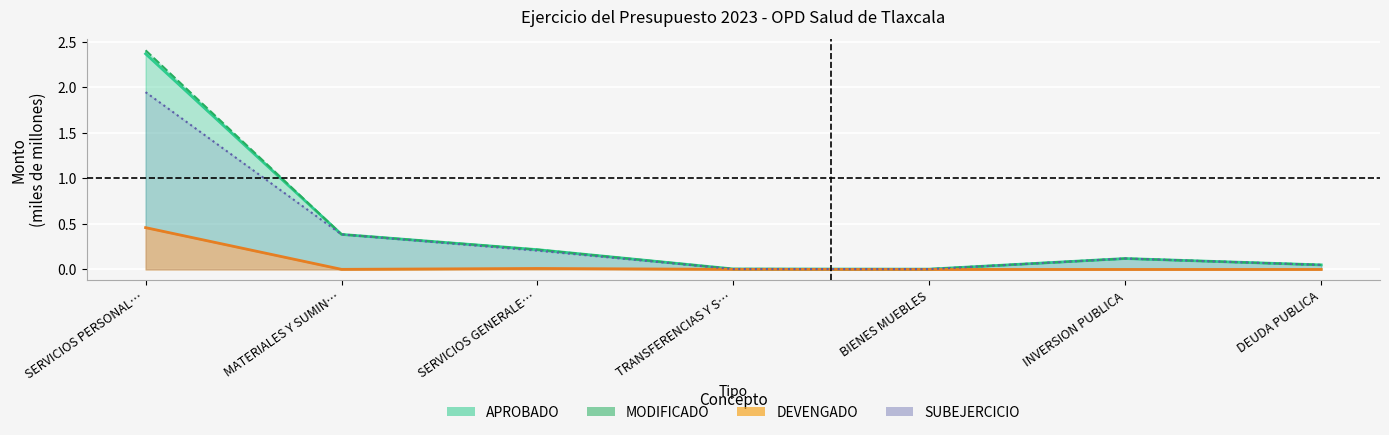

List the labels in order of MODIFICADO value, smallest first.

BIENES MUEBLES, TRANSFERENCIAS Y S…, DEUDA PUBLICA, INVERSION PUBLICA, SERVICIOS GENERALE…, MATERIALES Y SUMIN…, SERVICIOS PERSONAL…